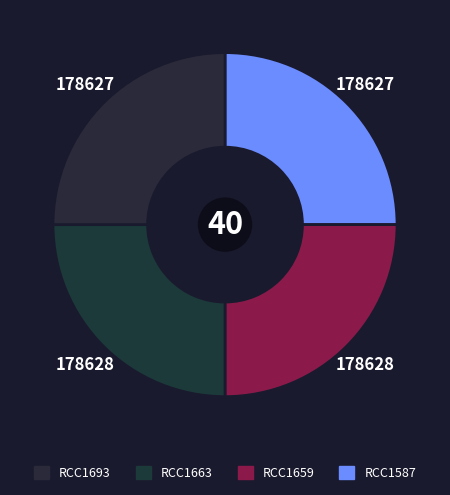

How many segments does this pie chart have?

4